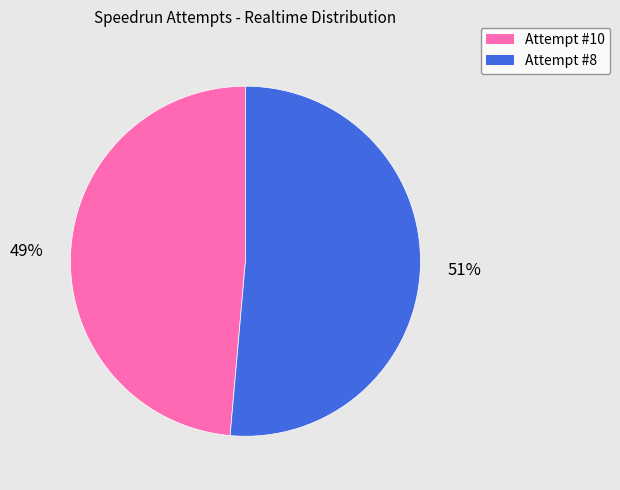

Do Attempt #8 and Attempt #10 together represent more than half of the pie?

Yes